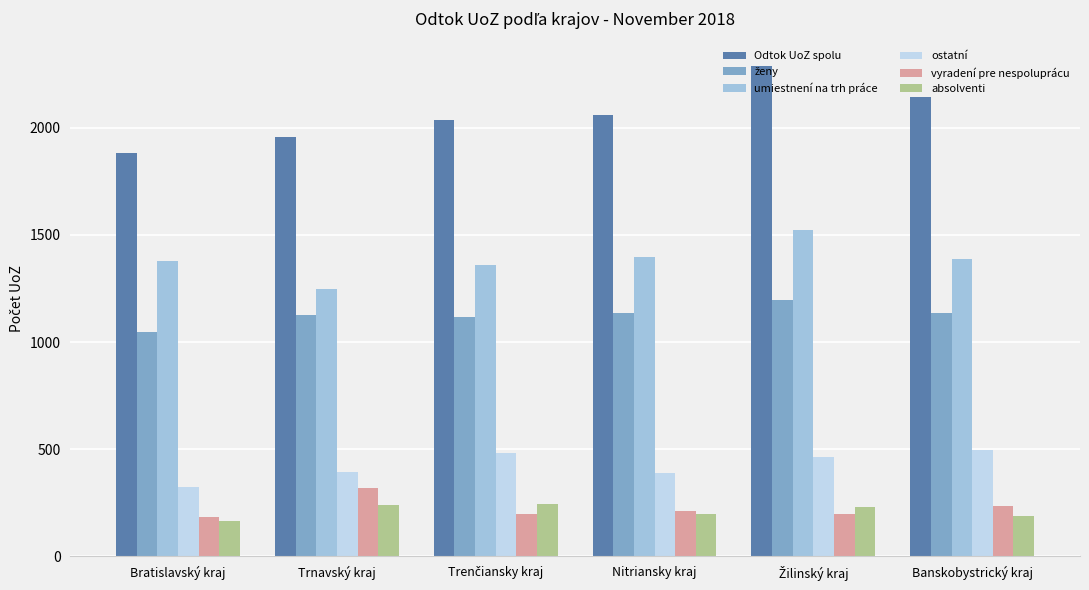

What value does the ostatní series have at Trnavský kraj?

395